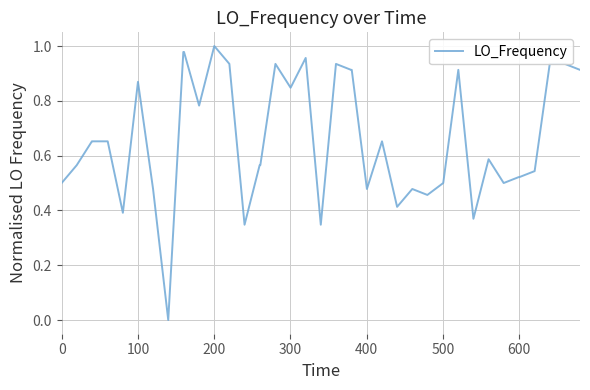

How many values exceed 0?

39